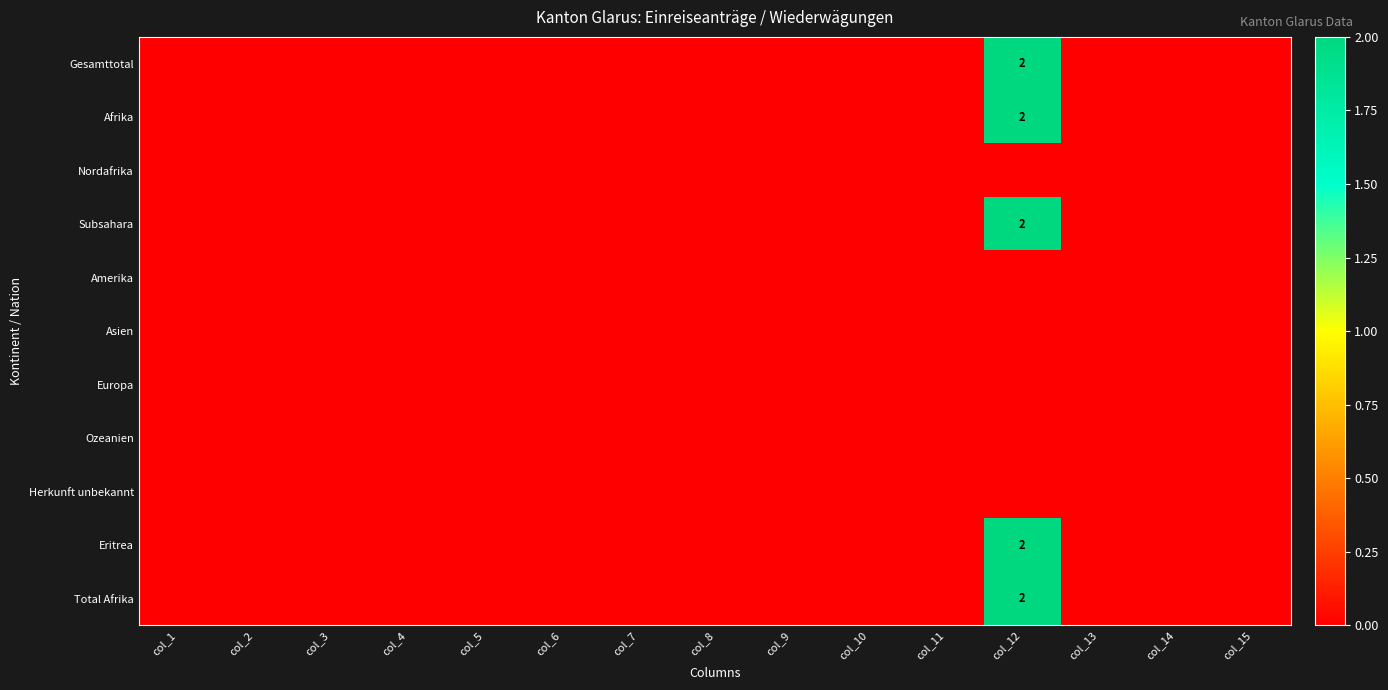

Rank the series by their maximum value, from lowest to highest.

Nordafrika, Amerika, Asien, Europa, Ozeanien, Herkunft unbekannt, Gesamttotal, Afrika, Subsahara, Eritrea, Total Afrika